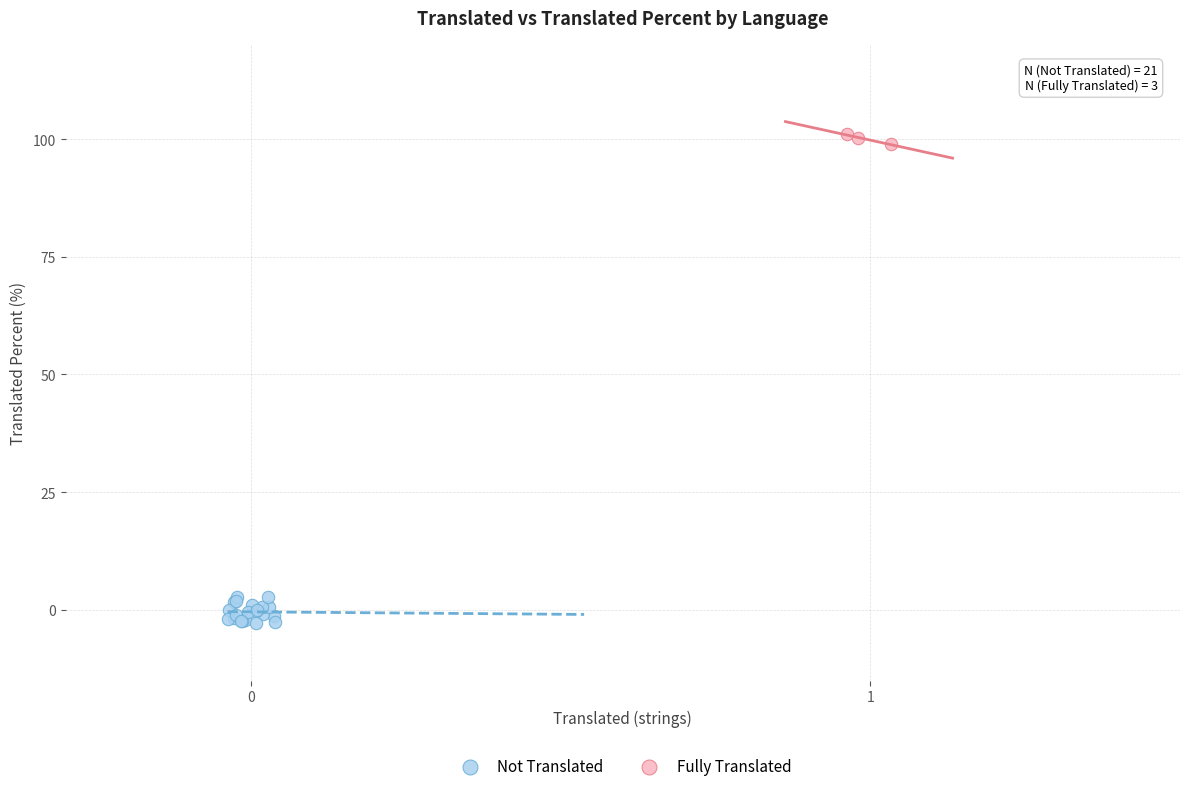

Which series contains the highest Y value?

Fully Translated